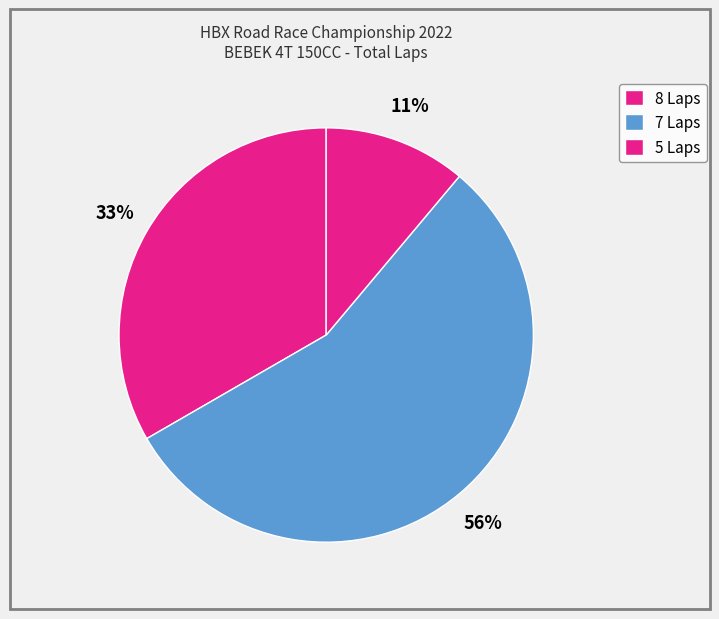

Count the number of slices in the pie.

3